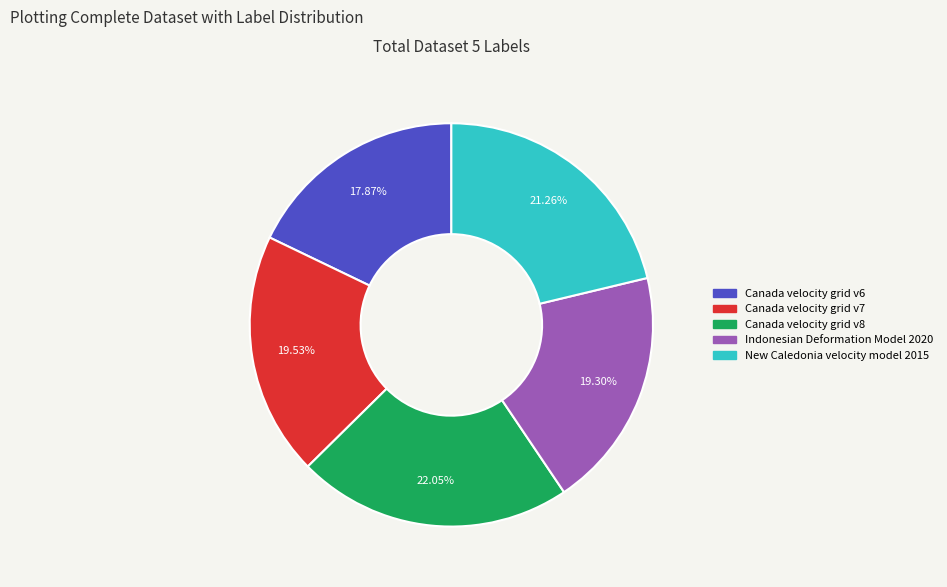

Is there any slice that represents more than half of the pie?

No